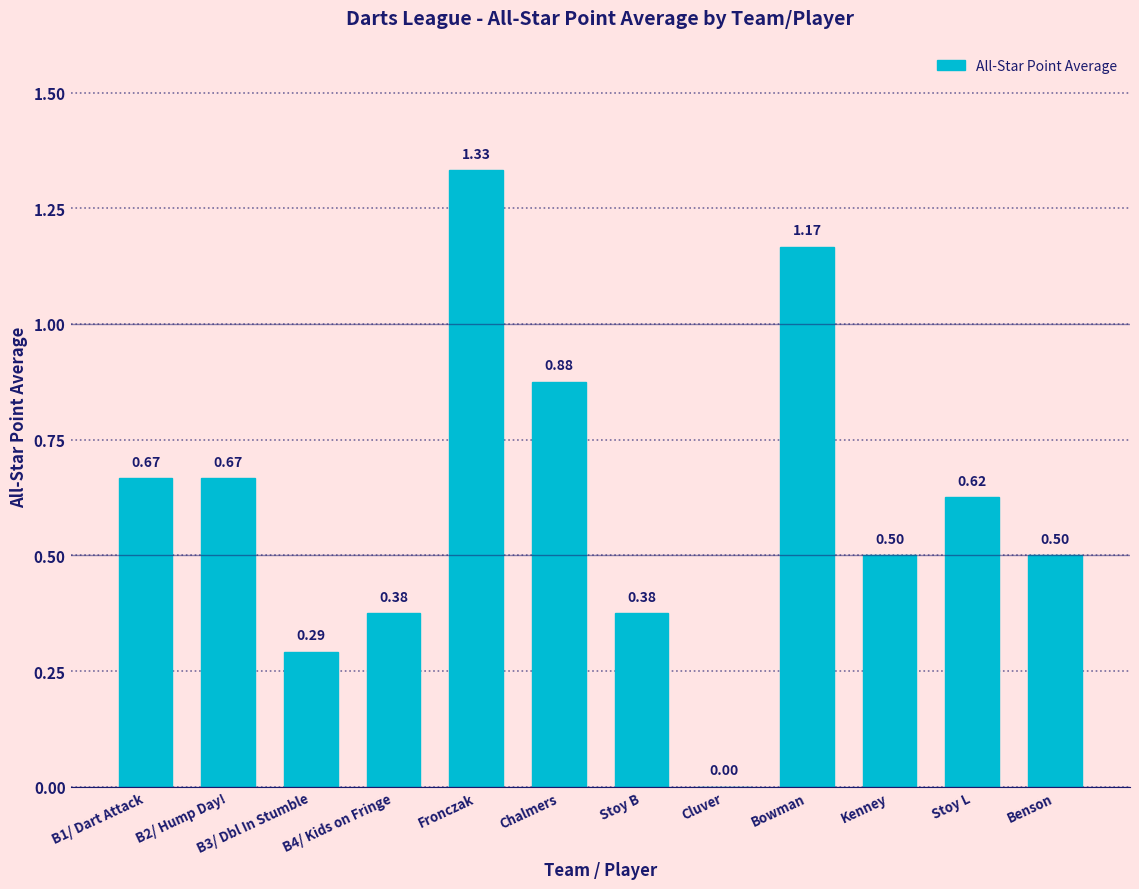

Where is the data nearest to the value 0?

Cluver